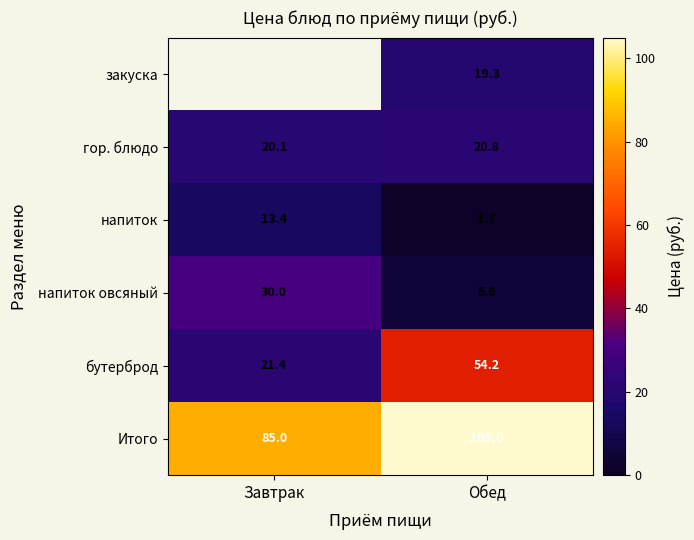

Is it true that закуска equals 5.6 at Обед?

False